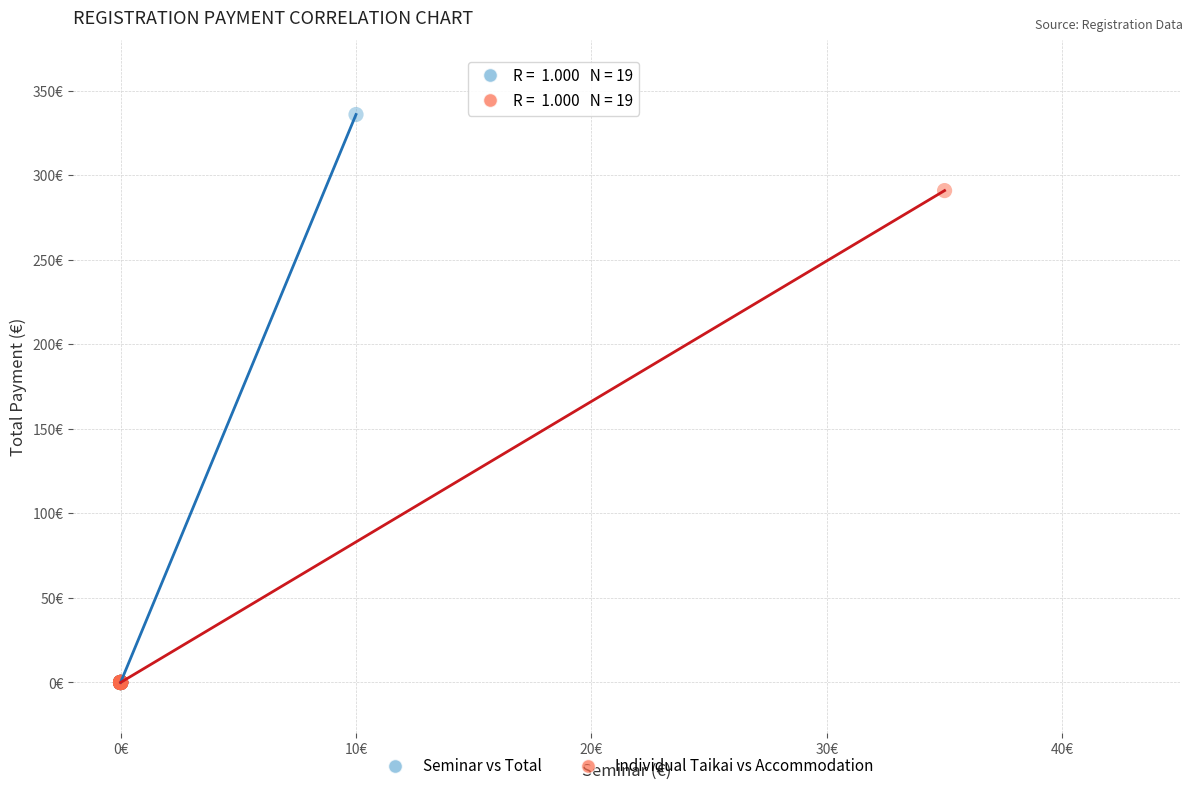

Which series contains the highest Y value?

Seminar vs Total